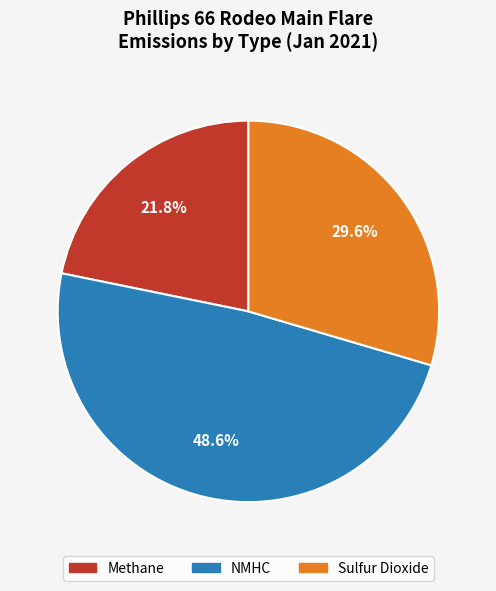

To the nearest percent, what percentage of the pie is NMHC?

49%